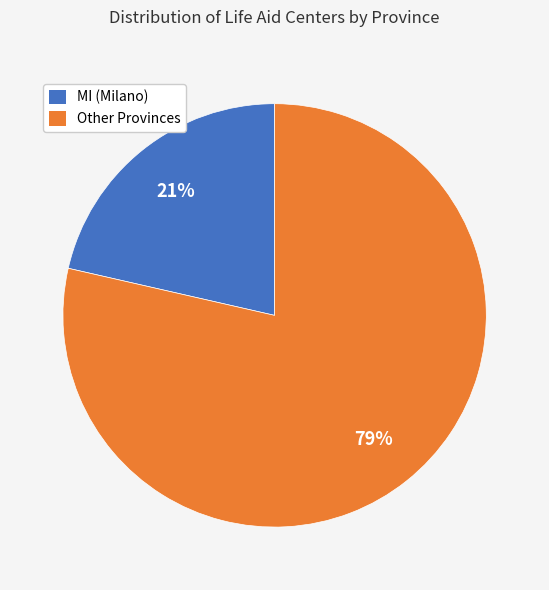

Does any single category account for the majority?

Yes